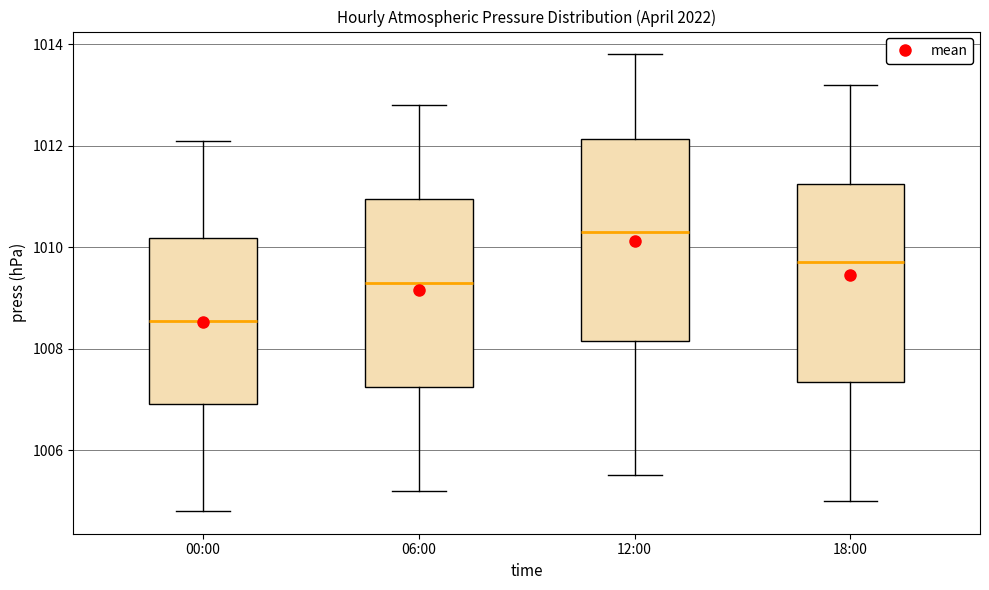

Which box's median line is the highest?

12:00